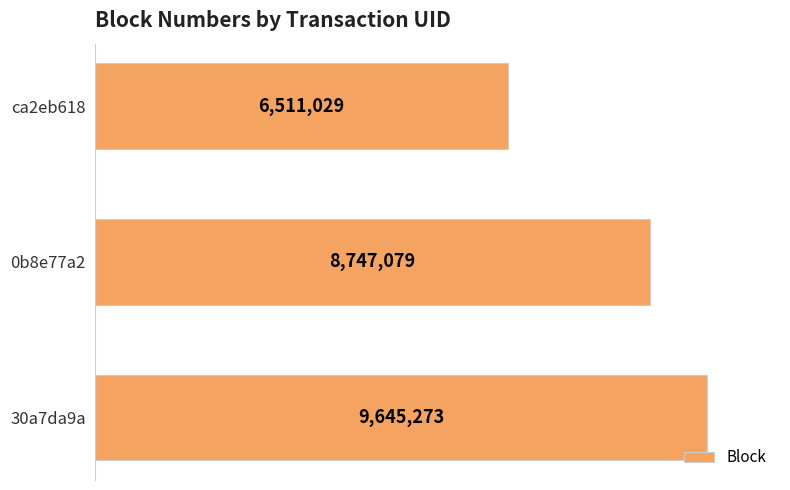

What is the maximum value shown in the chart?

9645273